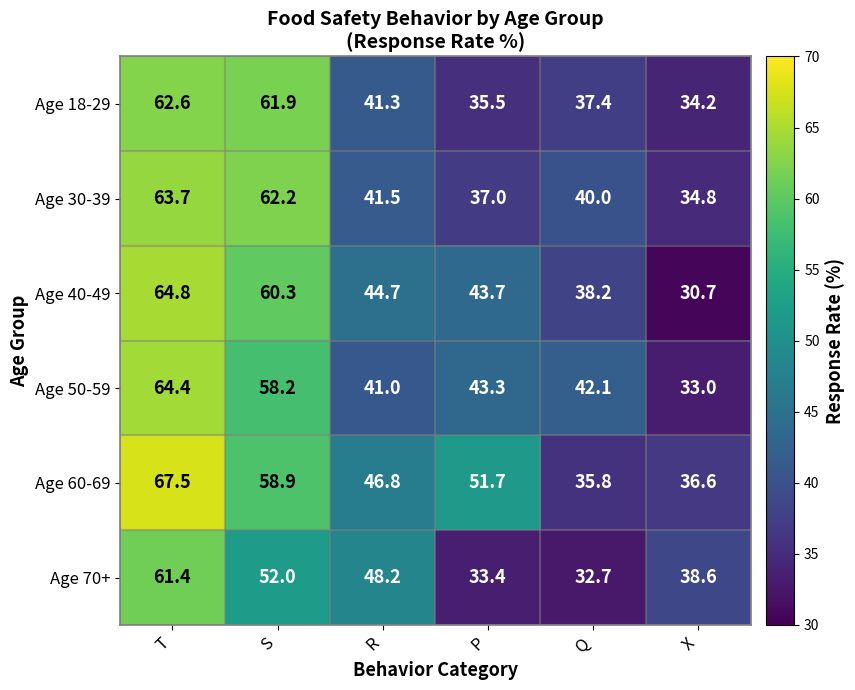

What is the difference between the Age 60-69 values at Q and T?

31.7